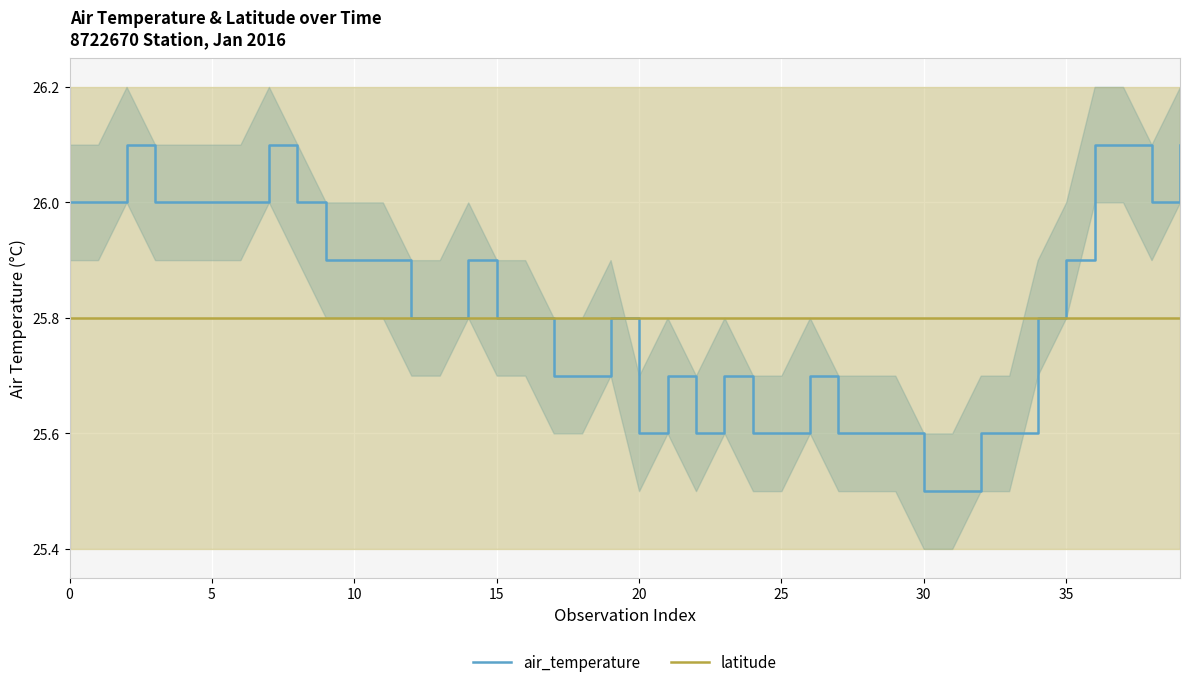

What is the minimum value for air_temperature?

25.5